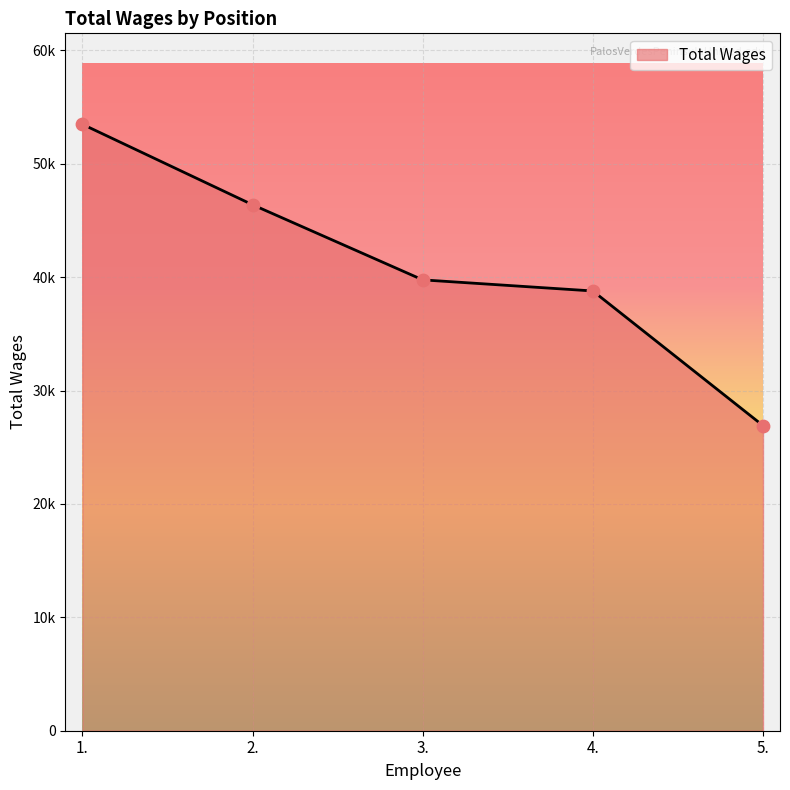

Between 5. and 1., which is larger?

1.